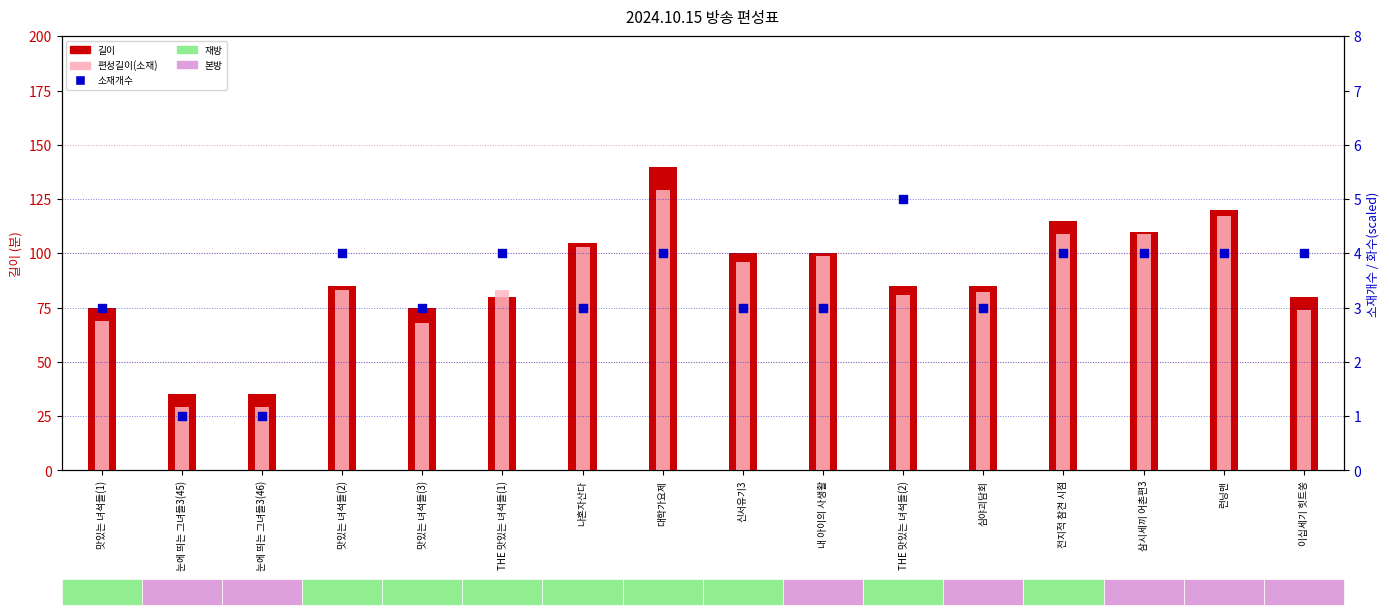

Is the value of 길이 at 대학가요제 greater than the value of 편성길이(소재) at 삼시세끼 어촌편3?

Yes